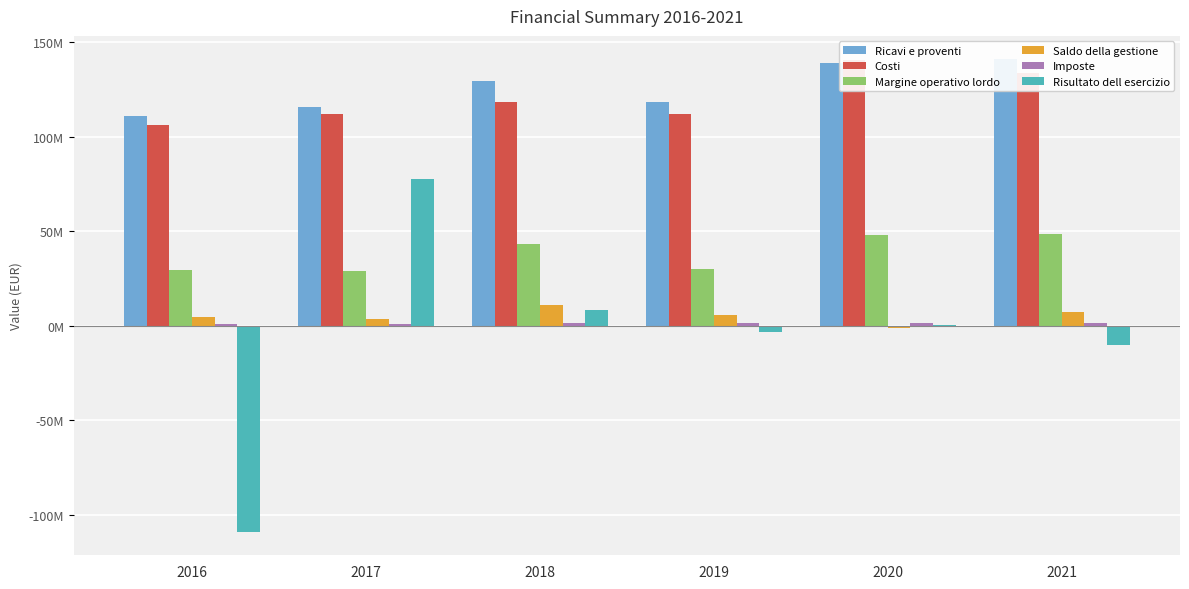

What is the smallest value displayed?

-108765463.3